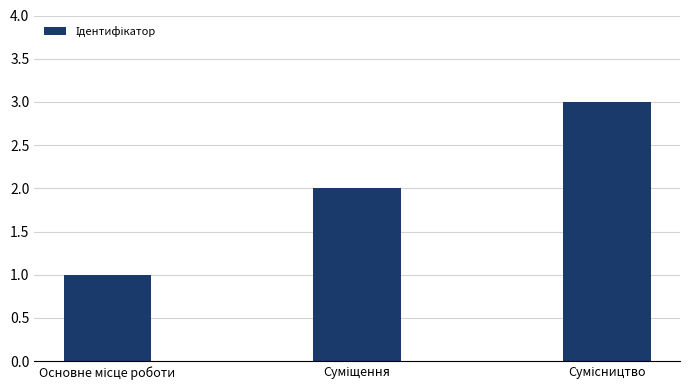

What is the difference between the maximum and second lowest values?

1